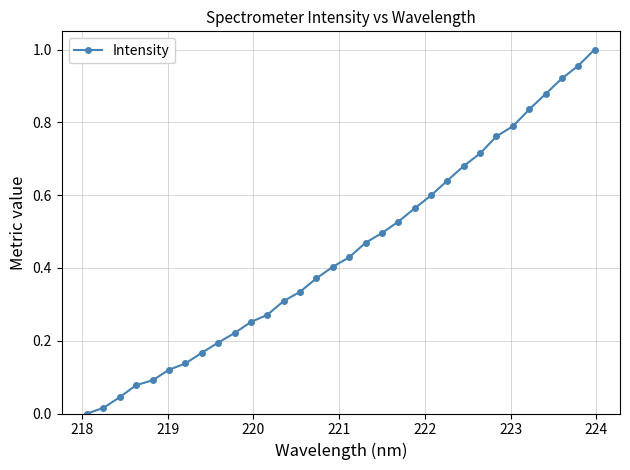

Does the chart display data point markers on the line(s)?

Yes